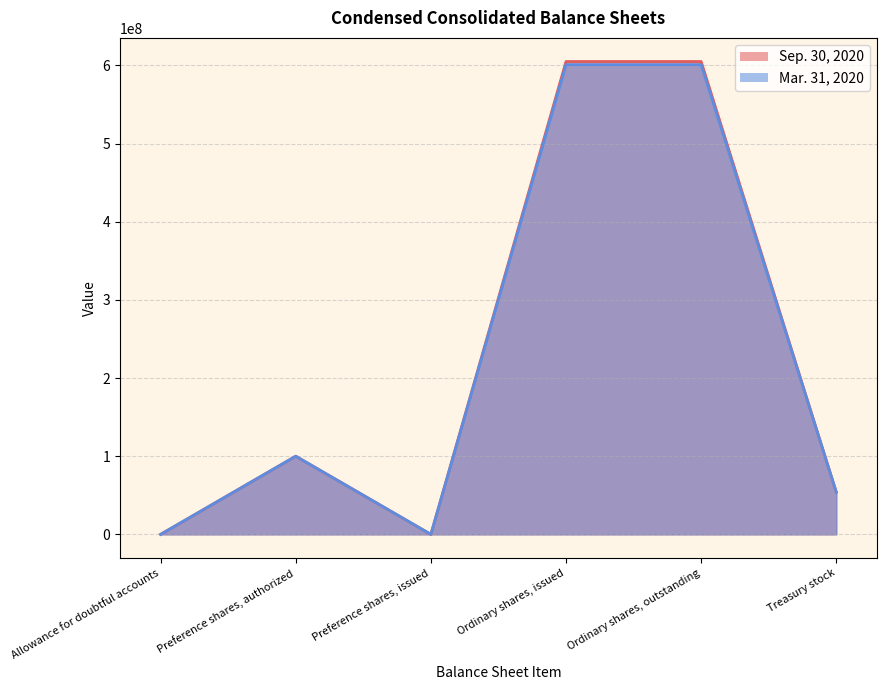

What is the label of the 5th point from the right?

Preference shares, authorized